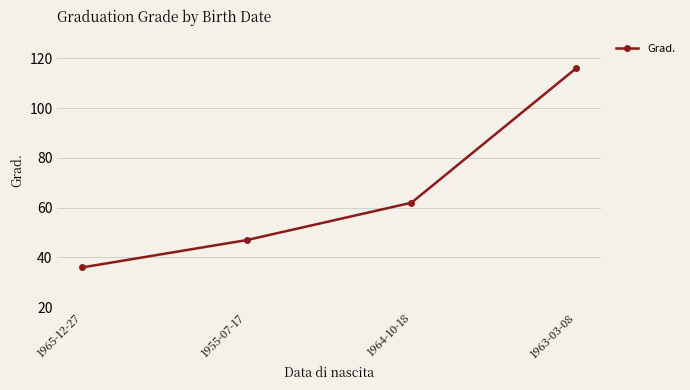

What is the label of the 2nd point from the right?

1964-10-18